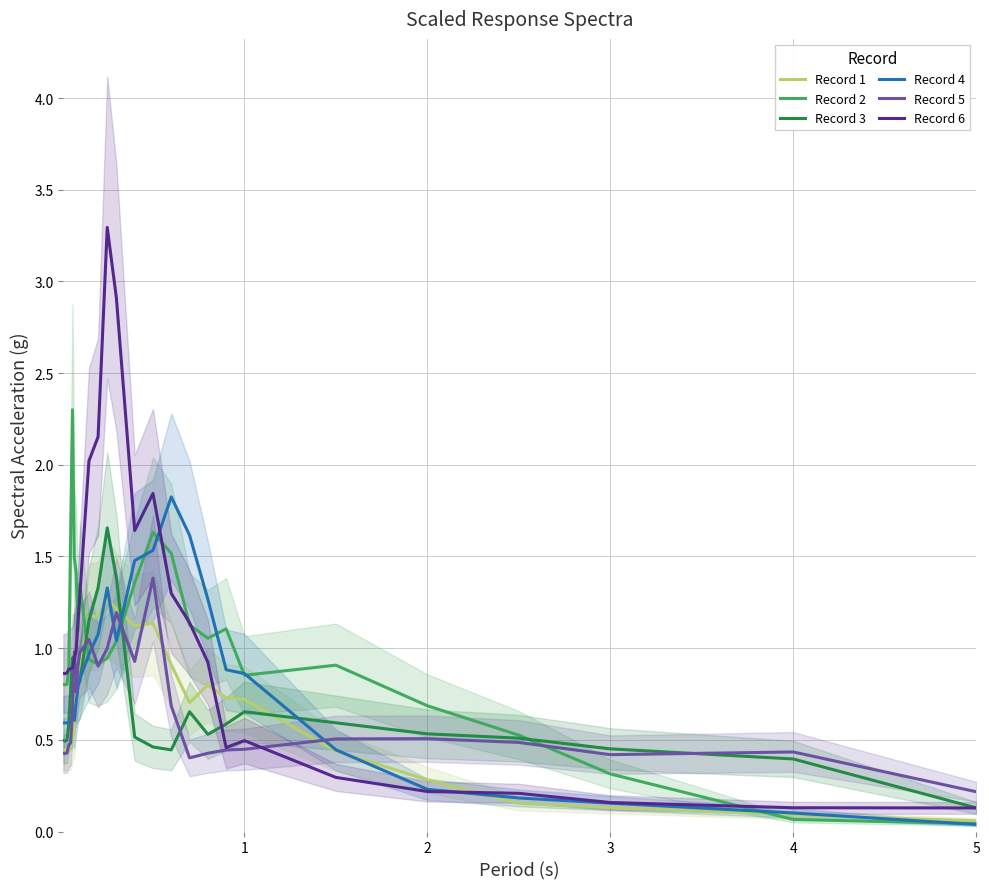

What is the maximum value for Record 1?

1.3